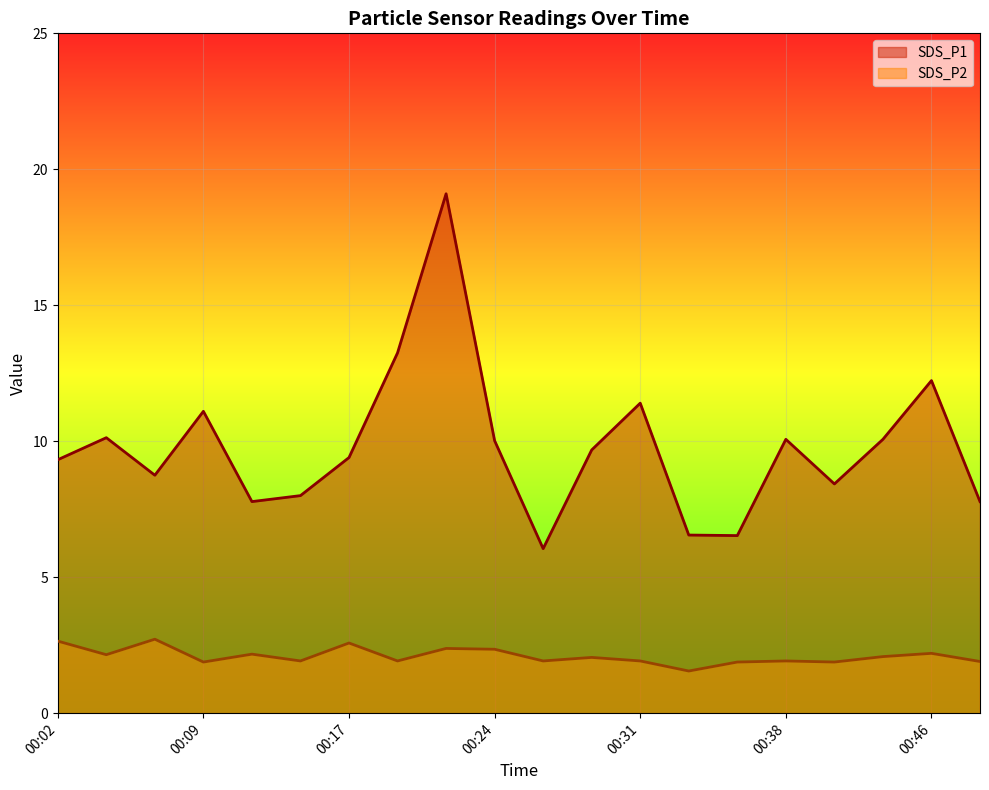

Which label corresponds to the smallest value in the chart?

00:34